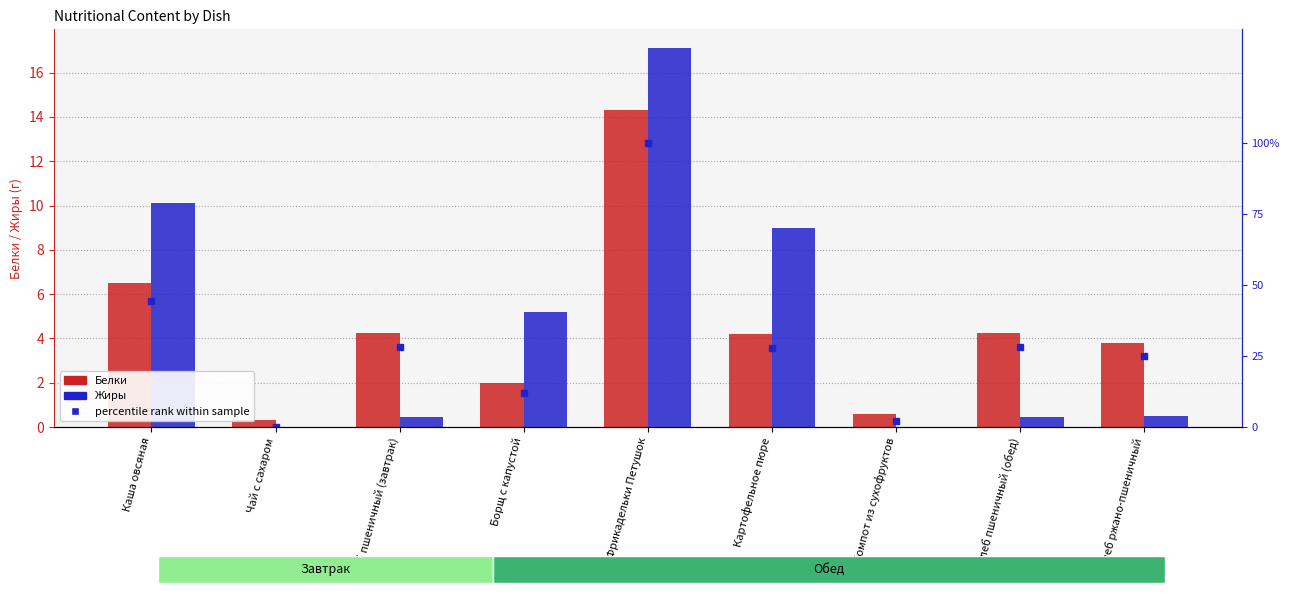

Reading left to right, transcribe all the data shown in this chart.

Белки: Каша овсяная=6.5	Чай с сахаром=0.3	Хлеб пшеничный (завтрак)=4.2	Борщ с капустой=2.0	Фрикадельки Петушок=14.3	Картофельное пюре=4.2	Компот из сухофруктов=0.6	Хлеб пшеничный (обед)=4.2	Хлеб ржано-пшеничный=3.8
Жиры: Каша овсяная=10.1	Чай с сахаром=0.0	Хлеб пшеничный (завтрак)=0.5	Борщ с капустой=5.2	Фрикадельки Петушок=17.1	Картофельное пюре=9.0	Компот из сухофруктов=0.0	Хлеб пшеничный (обед)=0.5	Хлеб ржано-пшеничный=0.5
percentile rank within sample: Каша овсяная=44.3	Чай с сахаром=0.0	Хлеб пшеничный (завтрак)=28.2	Борщ с капустой=12.1	Фрикадельки Петушок=100.0	Картофельное пюре=27.9	Компот из сухофруктов=2.1	Хлеб пшеничный (обед)=28.2	Хлеб ржано-пшеничный=25.0